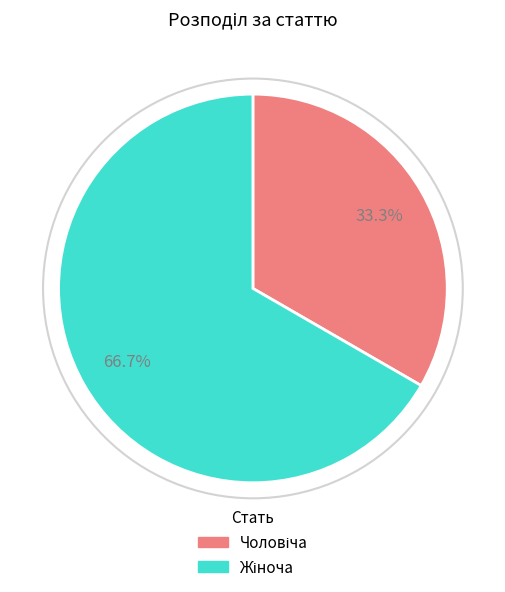

Count the number of slices in the pie.

2